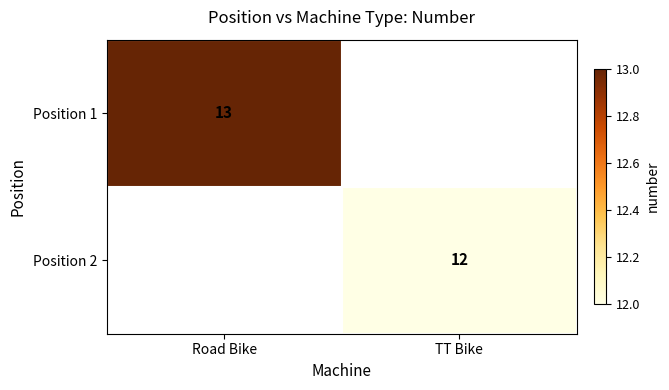

Is it true that Position 1 equals 13 at Road Bike?

True